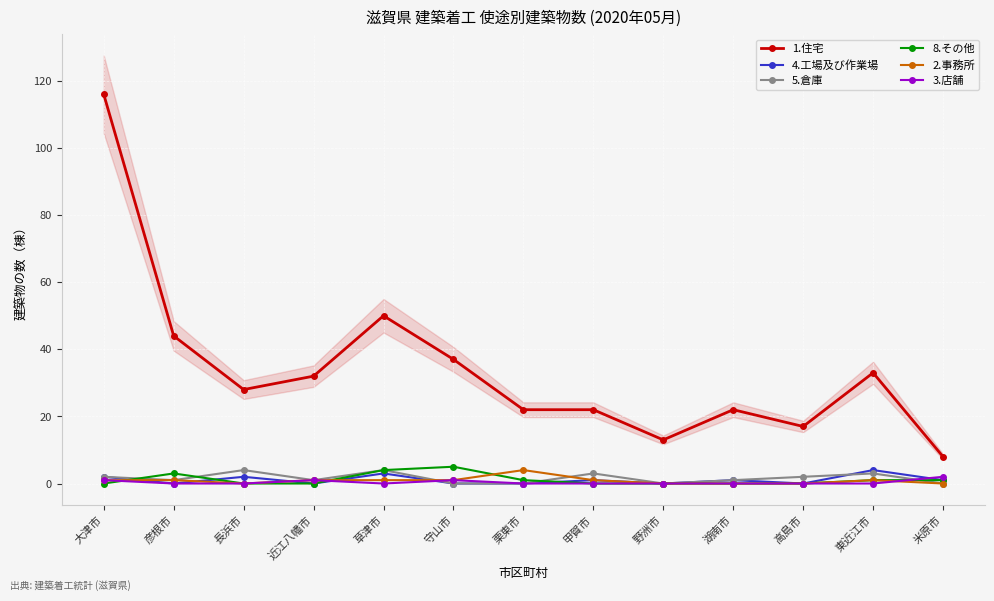

Rank the categories by 4.工場及び作業場 value from lowest to highest.

彦根市, 近江八幡市, 守山市, 栗東市, 野洲市, 高島市, 甲賀市, 湖南市, 米原市, 大津市, 長浜市, 草津市, 東近江市